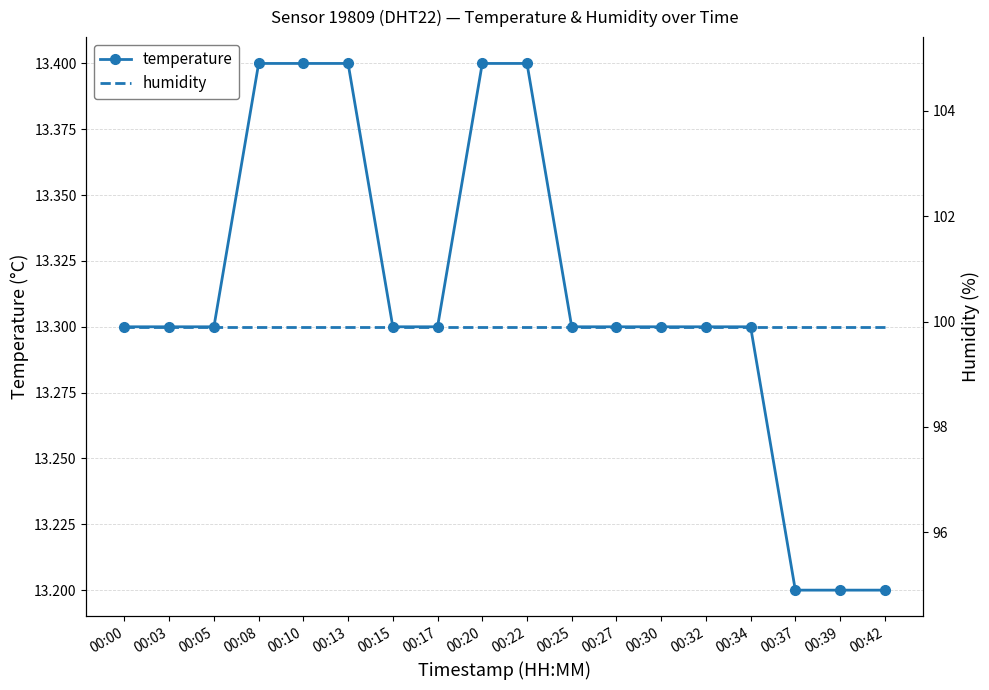

True or false: humidity and temperature intersect in this chart.

False